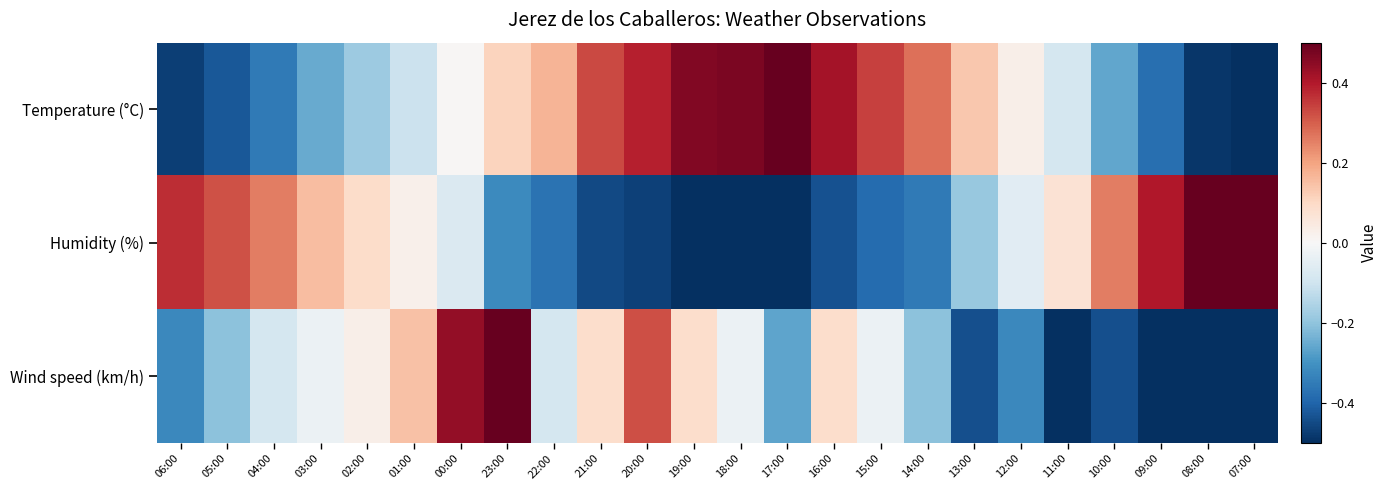

Reading left to right, transcribe all the data shown in this chart.

Temperature (°C): 06:00=-0.5	05:00=-0.4	04:00=-0.4	03:00=-0.3	02:00=-0.2	01:00=-0.1	00:00=0.0	23:00=0.1	22:00=0.2	21:00=0.3	20:00=0.4	19:00=0.5	18:00=0.5	17:00=0.5	16:00=0.4	15:00=0.3	14:00=0.3	13:00=0.1	12:00=0.0	11:00=-0.1	10:00=-0.3	09:00=-0.4	08:00=-0.5	07:00=-0.5
Humidity (%): 06:00=0.4	05:00=0.3	04:00=0.3	03:00=0.2	02:00=0.1	01:00=0.0	00:00=-0.1	23:00=-0.3	22:00=-0.4	21:00=-0.5	20:00=-0.5	19:00=-0.5	18:00=-0.5	17:00=-0.5	16:00=-0.4	15:00=-0.4	14:00=-0.4	13:00=-0.2	12:00=-0.1	11:00=0.1	10:00=0.3	09:00=0.4	08:00=0.5	07:00=0.5
Wind speed (km/h): 06:00=-0.3	05:00=-0.2	04:00=-0.1	03:00=-0.0	02:00=0.0	01:00=0.1	00:00=0.4	23:00=0.5	22:00=-0.1	21:00=0.1	20:00=0.3	19:00=0.1	18:00=-0.0	17:00=-0.3	16:00=0.1	15:00=-0.0	14:00=-0.2	13:00=-0.4	12:00=-0.3	11:00=-0.5	10:00=-0.4	09:00=-0.5	08:00=-0.5	07:00=-0.5